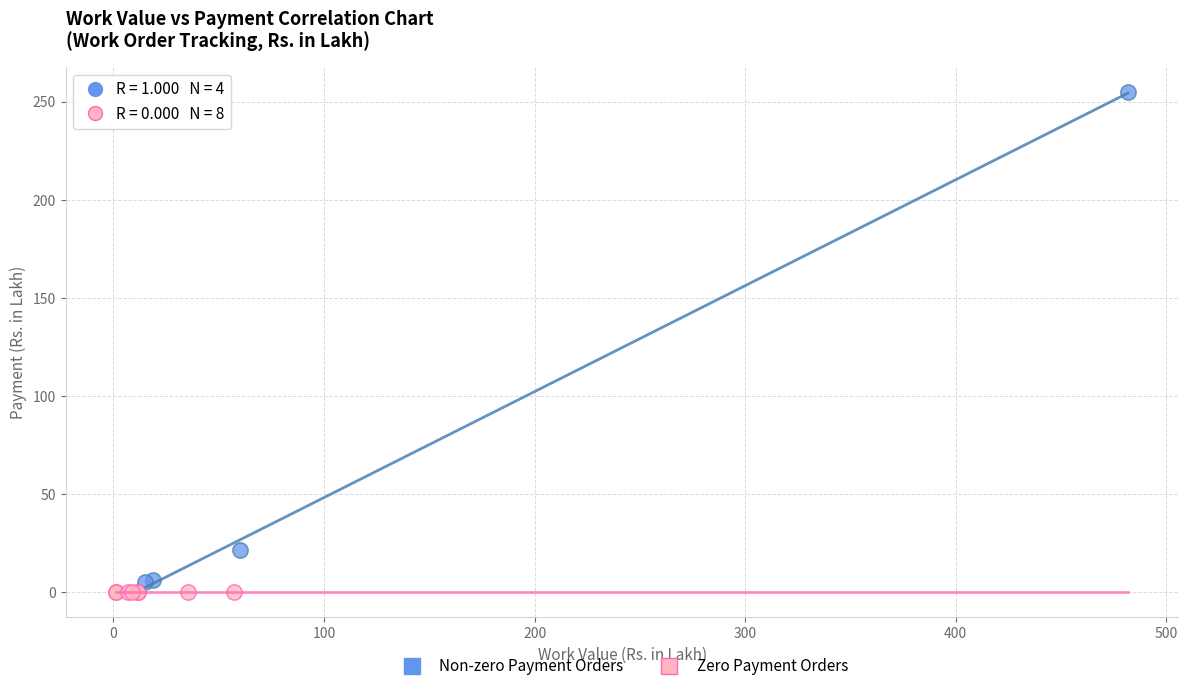

Which series reaches the maximum Y coordinate?

Non-zero Payment Orders